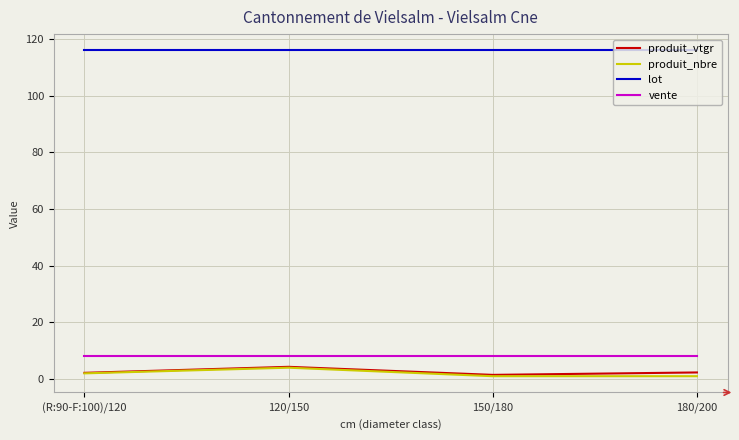

What is the difference between the maximum and minimum values in the produit_vtgr series?

2.8